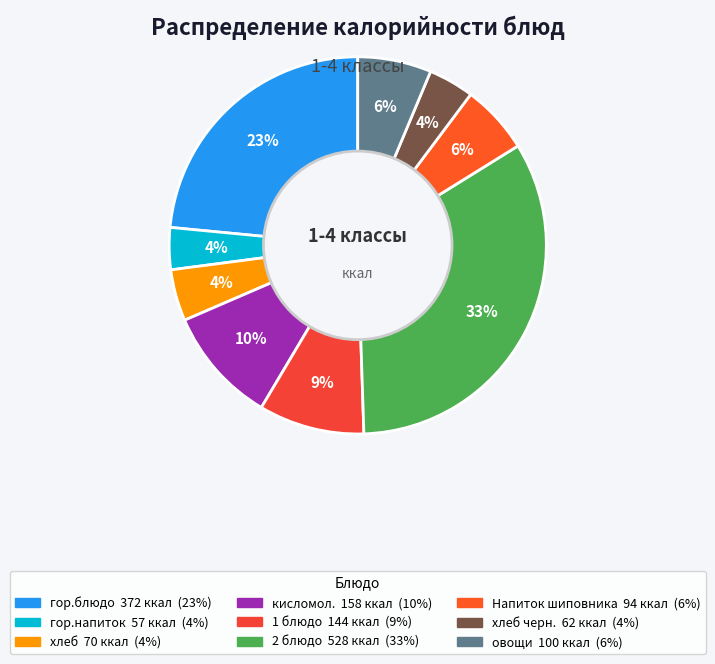

Which slice is the smallest?

гор.напиток